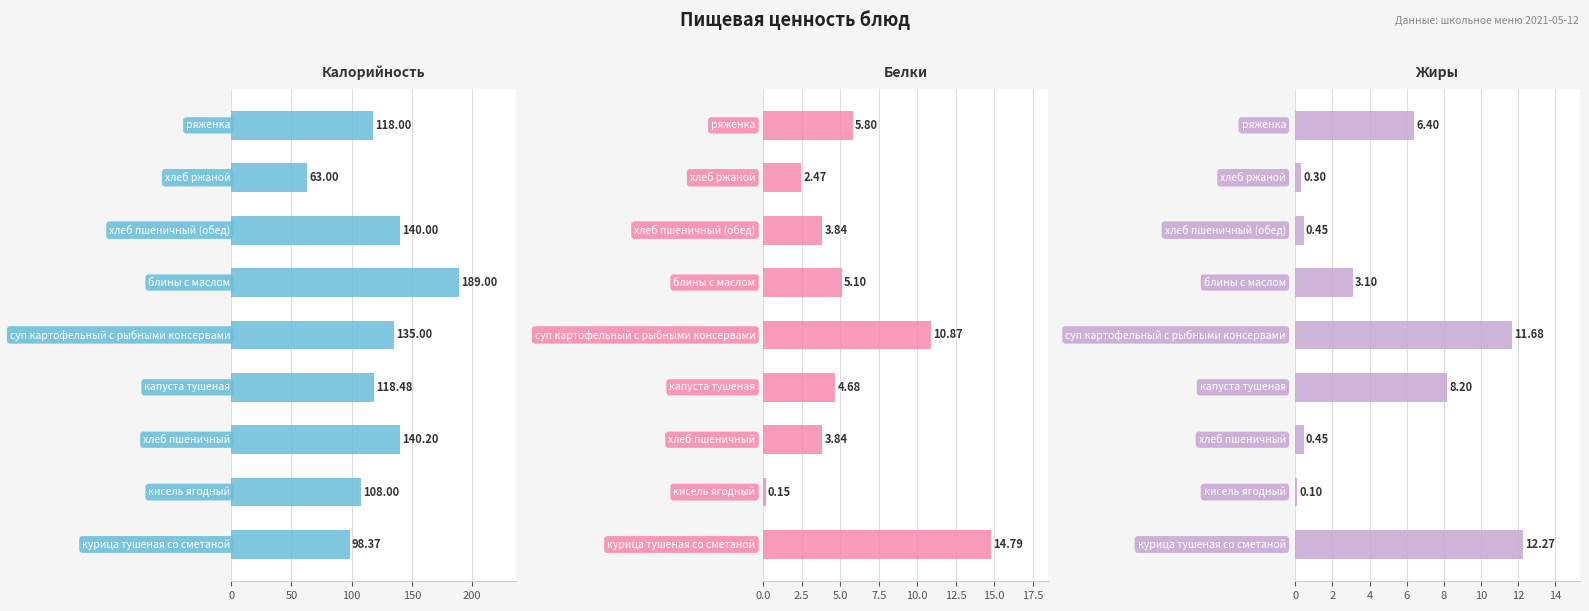

Count the number of data series in this chart.

3